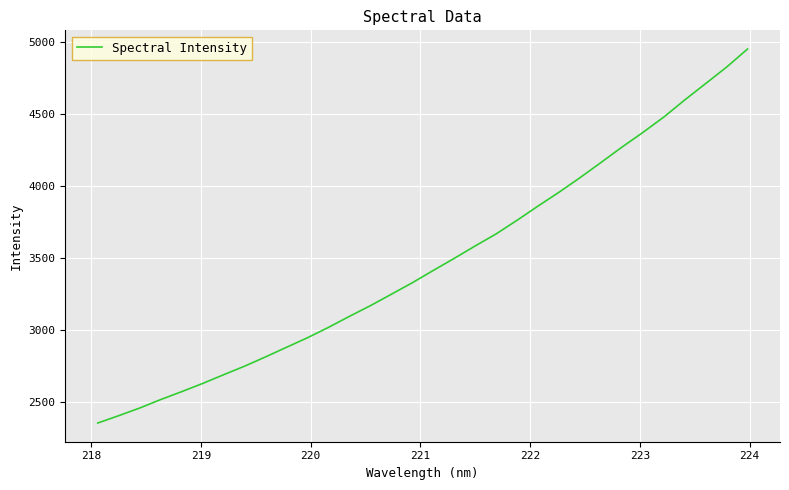

What is the smallest value displayed?

2354.6